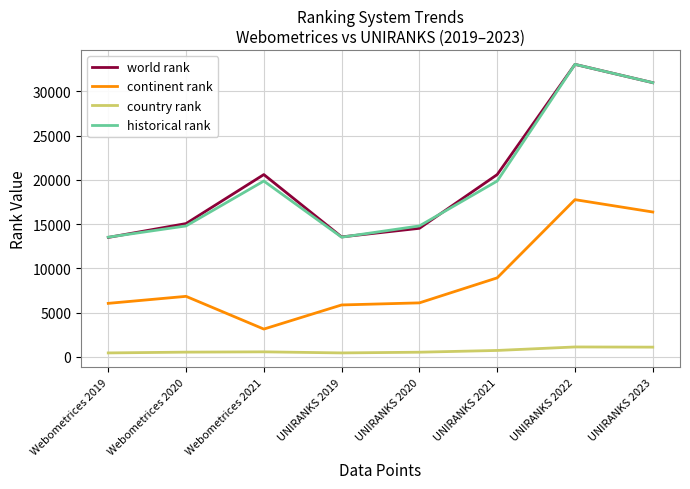

True or false: continent rank and country rank intersect in this chart.

False